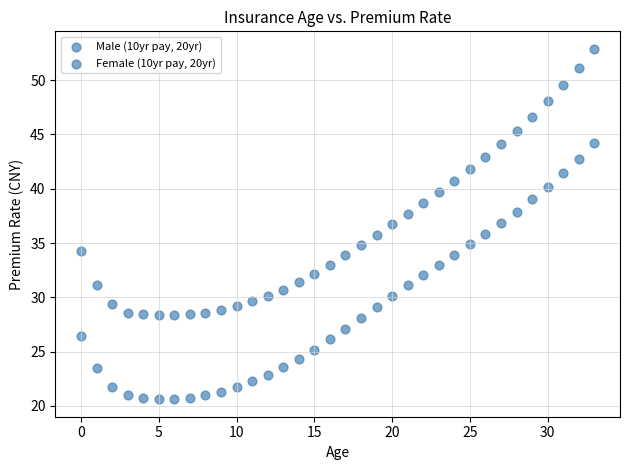

How many data points are displayed?

68